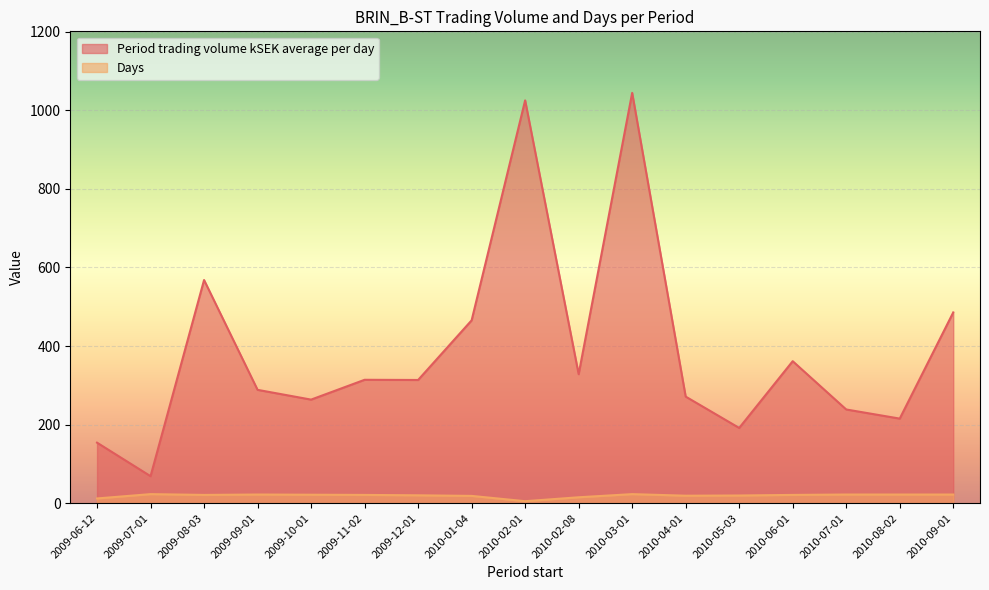

Rank the series at 2009-12-01 from highest to lowest value.

Period trading volume kSEK average per day, Days